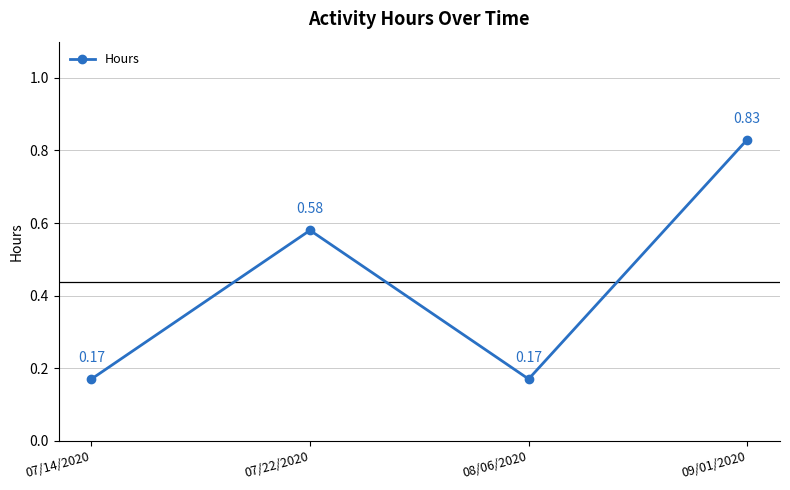

What is the change in value from 07/14/2020 to 09/01/2020?

+0.7